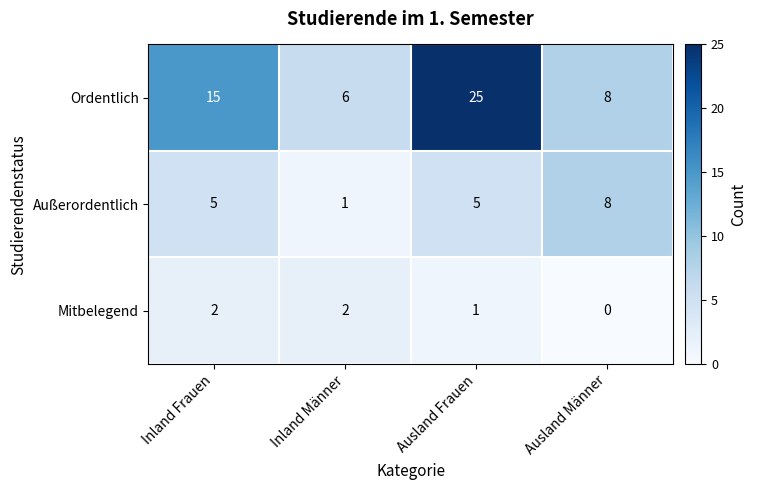

Reading left to right, what are all the values shown in this chart?

Ordentlich: Inland Frauen=15	Inland Männer=6	Ausland Frauen=25	Ausland Männer=8
Außerordentlich: Inland Frauen=5	Inland Männer=1	Ausland Frauen=5	Ausland Männer=8
Mitbelegend: Inland Frauen=2	Inland Männer=2	Ausland Frauen=1	Ausland Männer=0